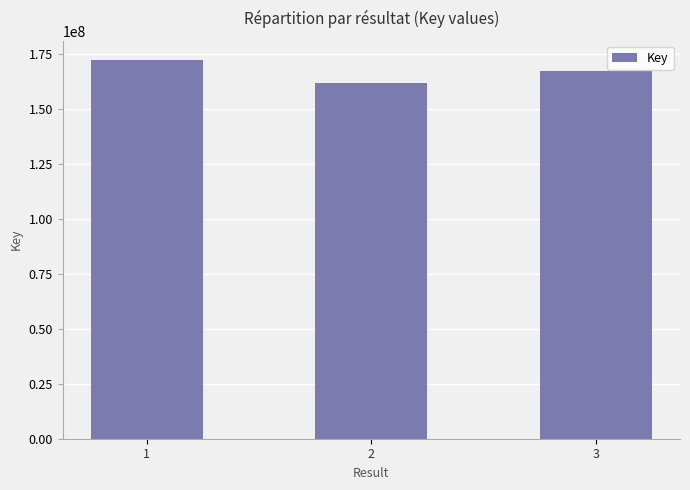

The value at 1 is 107308305. True or false?

False